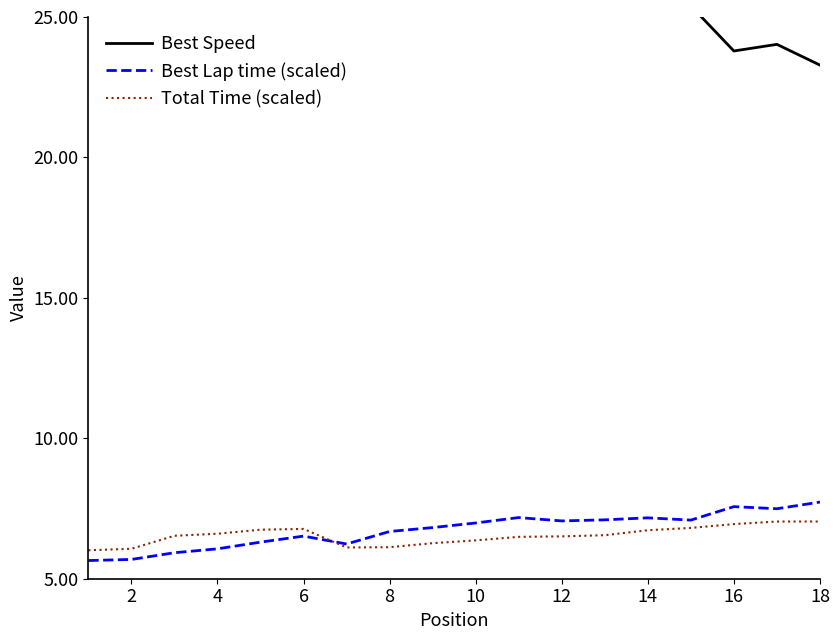

What is the highest value of the Total Time (scaled) series?

7.0